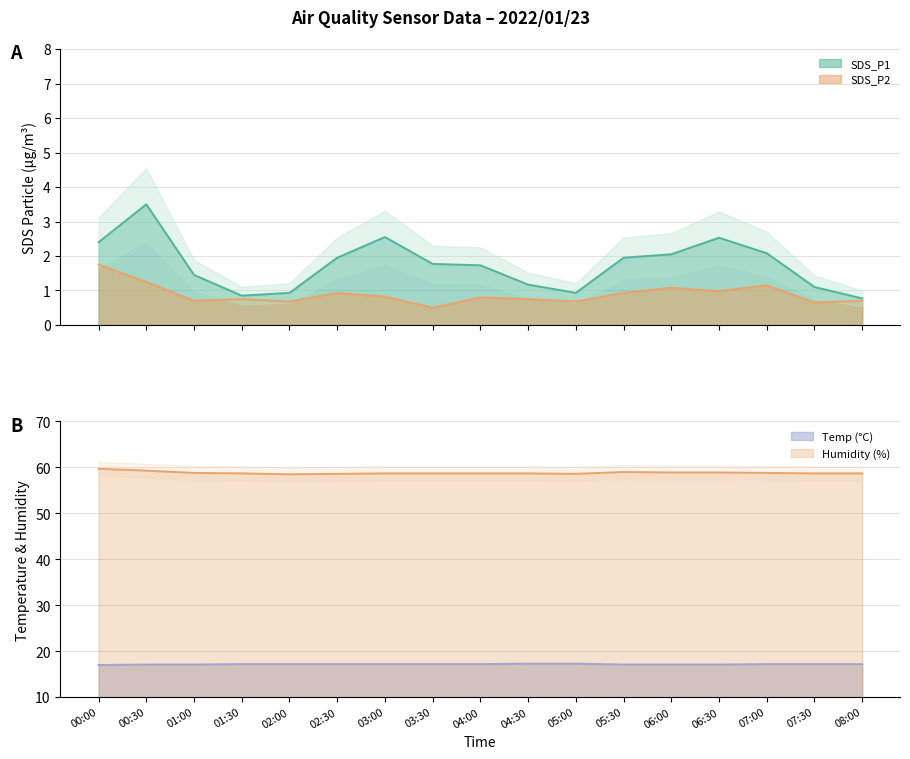

True or false: SDS_P1 and Temp intersect in this chart.

False